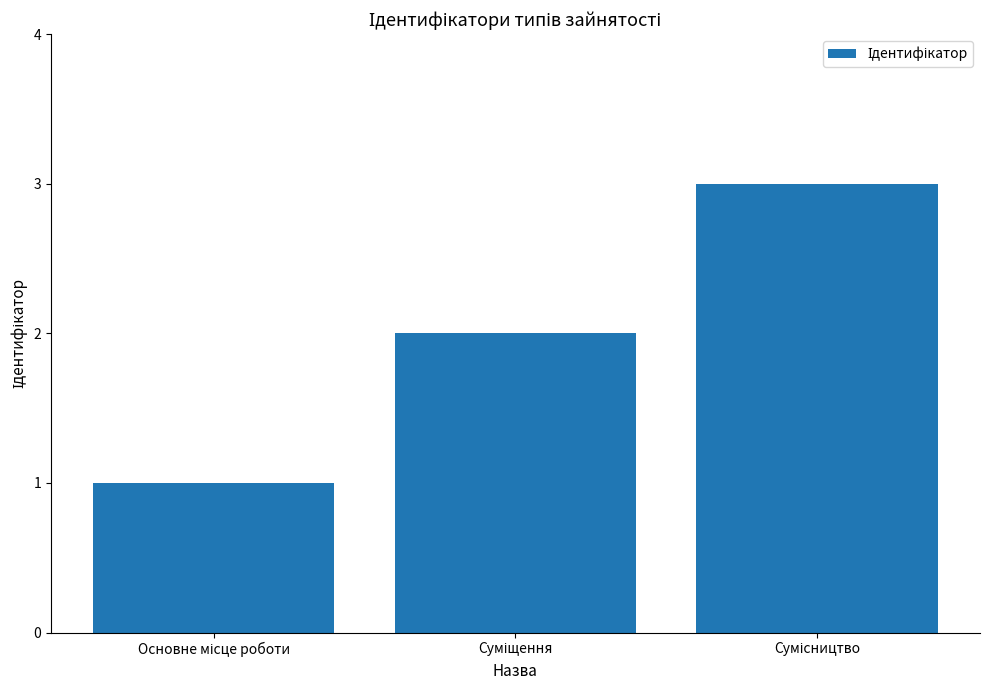

What is the maximum value shown in the chart?

3